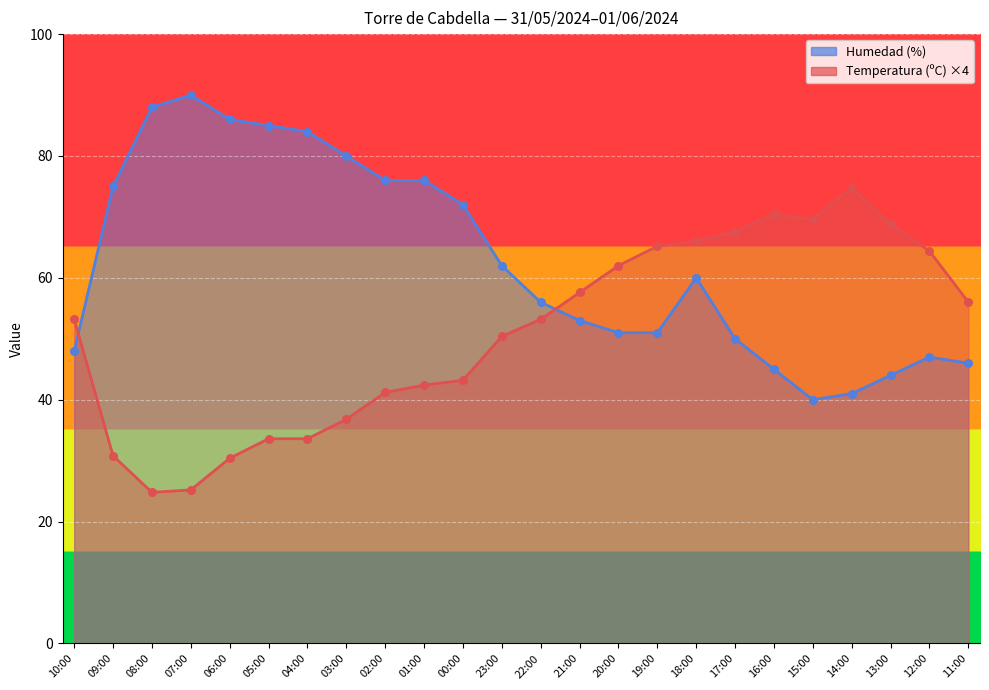

Is the value of Humedad (%) at 09:00 greater than the value of Temperatura (ºC) at 07:00?

Yes